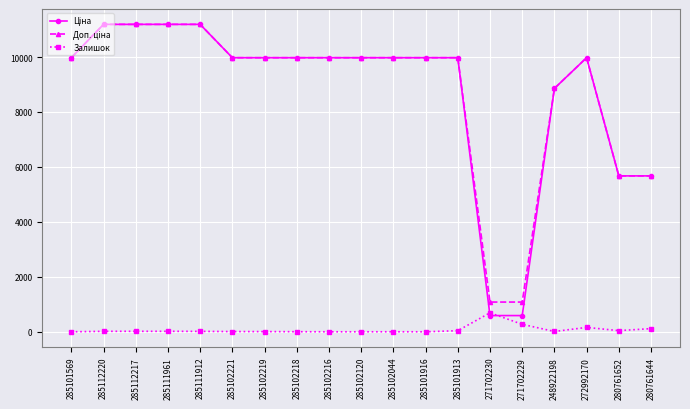

At how many categories does at least one series exceed 6474?

15